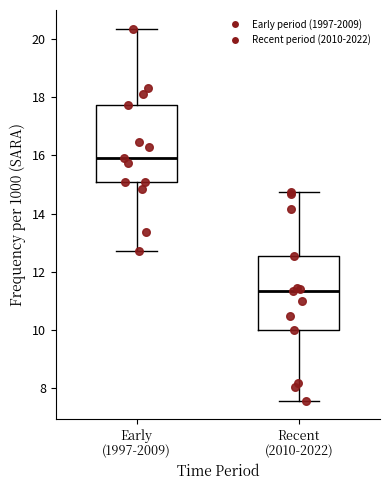

Where does the upper whisker of the box for Early (1997-2009) end on the y-axis? The values are not printed on the chart, so give them approximately, as read against the axis.

20.4